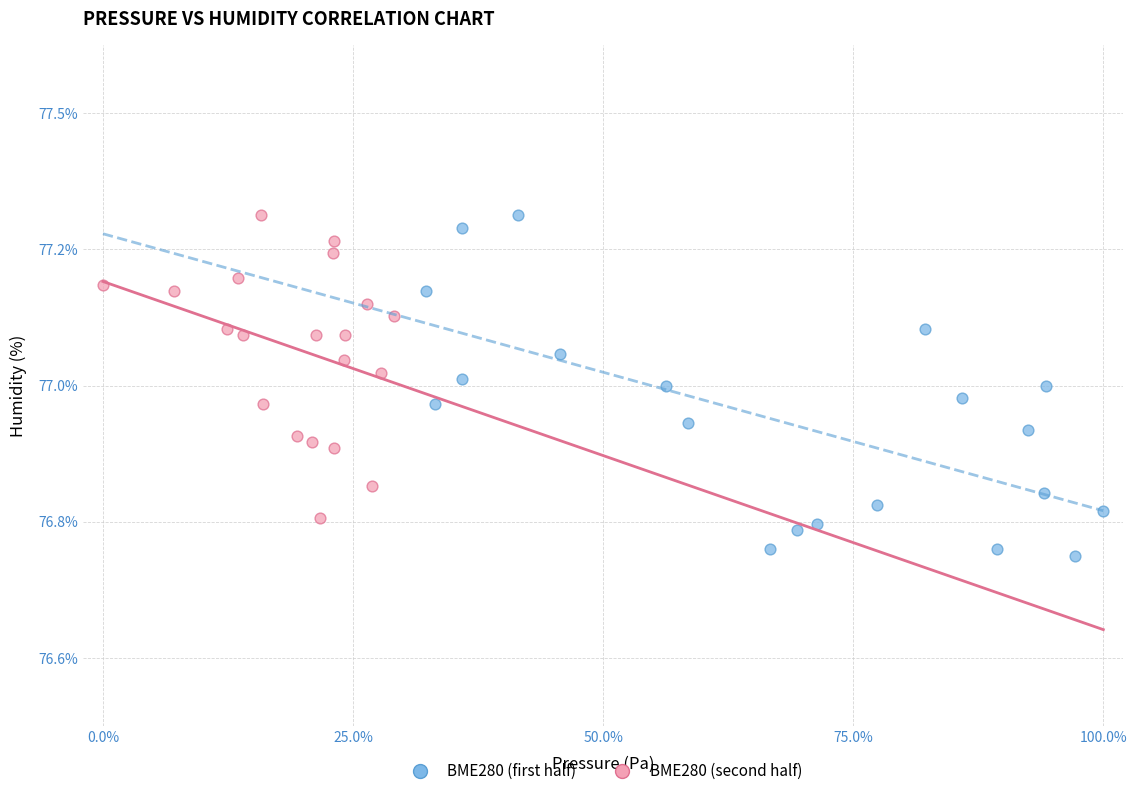

What are all the series names shown in the legend?

BME280 (first half), BME280 (second half)